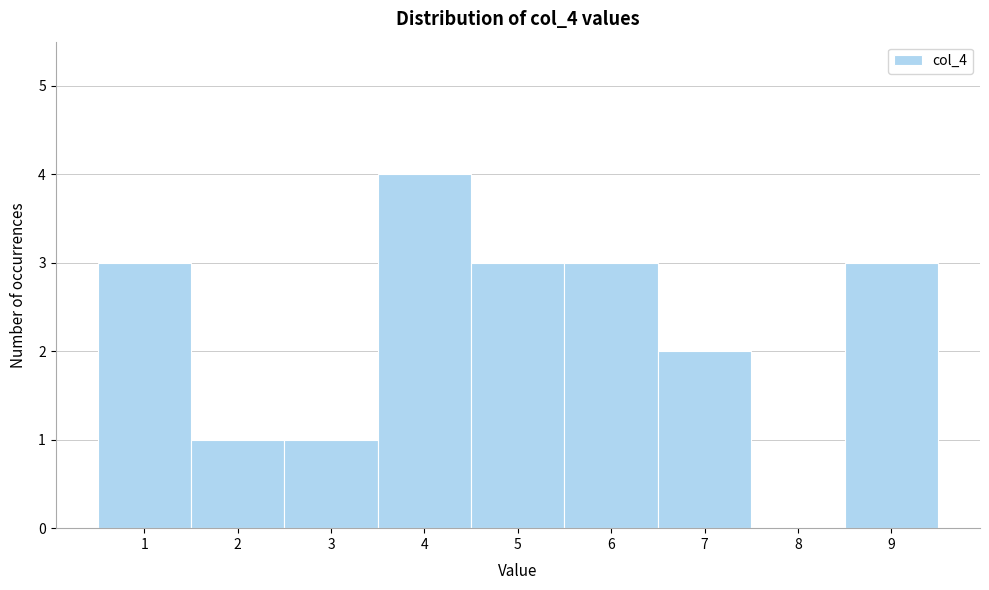

Reading left to right, transcribe this chart: for each bar, give the range it covers on the x-axis and its height. The values are not printed on the chart, so give them approximately, as read against the axis.

0.5 to 1.5: 3
1.5 to 2.5: 1
2.5 to 3.5: 1
3.5 to 4.5: 4
4.5 to 5.5: 3
5.5 to 6.5: 3
6.5 to 7.5: 2
7.5 to 8.5: 0
8.5 to 9.5: 3